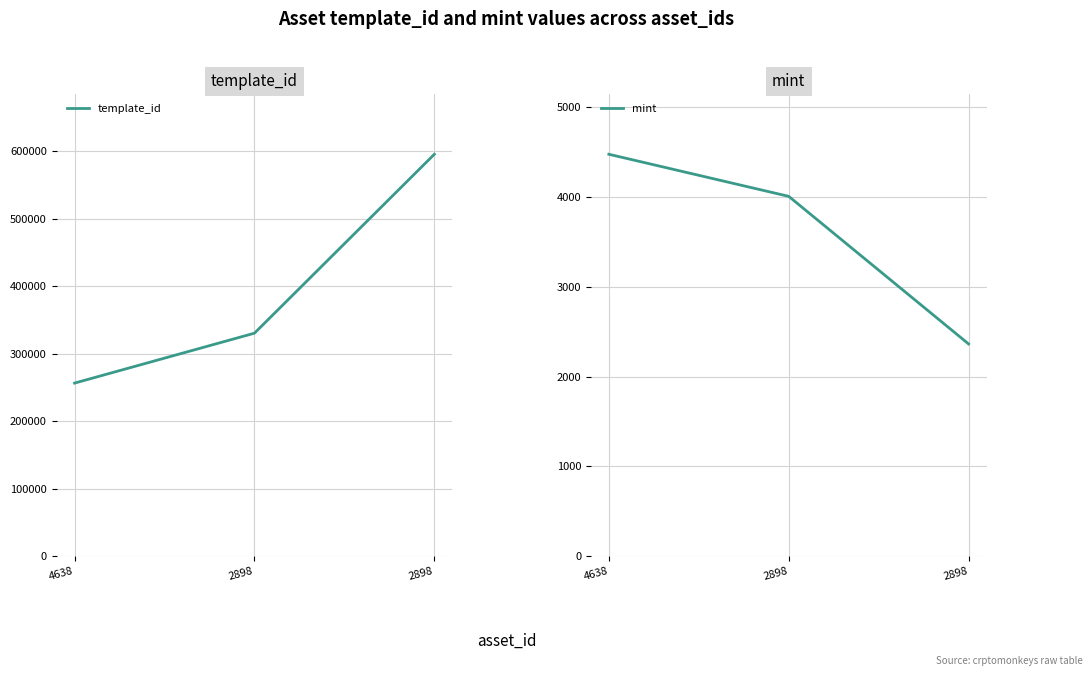

How many categories are shown in the chart?

3